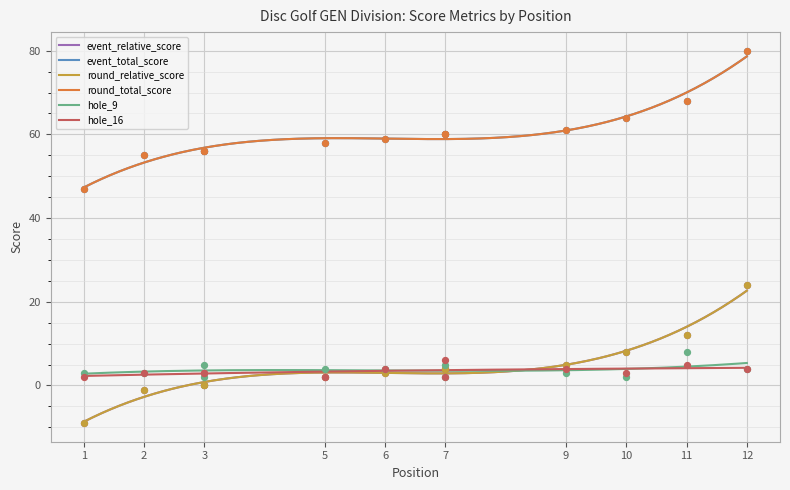

Which series contains the lowest Y value?

event_total_score